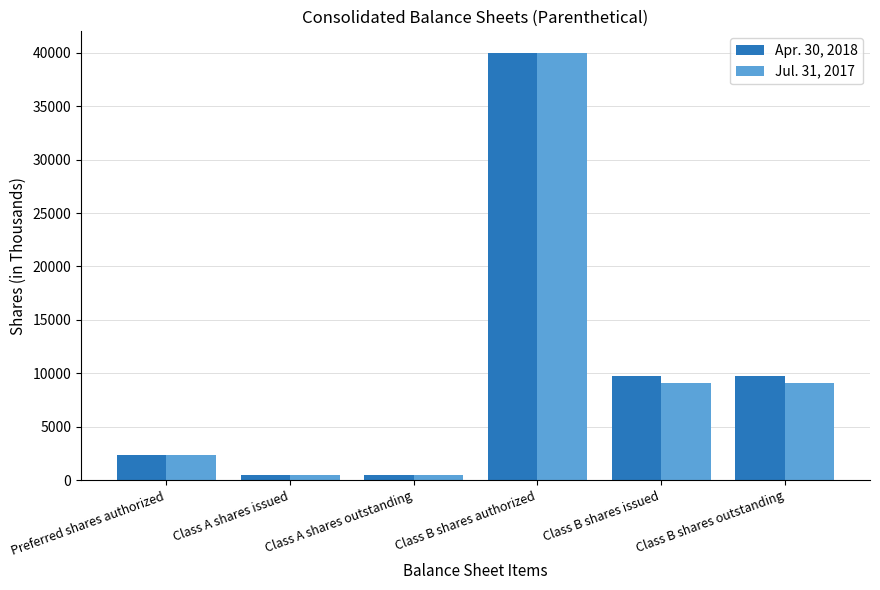

How many data points in Apr. 30, 2018 are less than 9736?

3